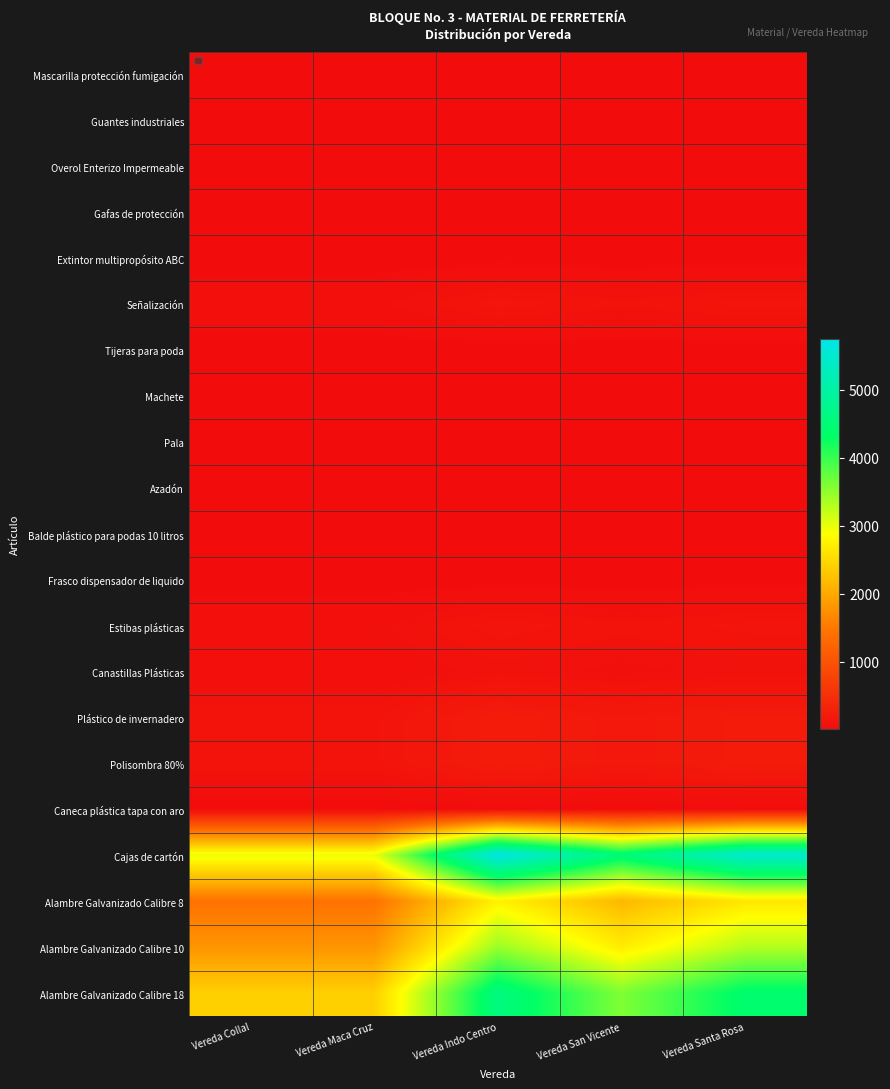

Rank the series by their maximum value, from highest to lowest.

Cajas de cartón, Alambre Galvanizado Calibre 18, Alambre Galvanizado Calibre 10, Alambre Galvanizado Calibre 8, Plástico de invernadero, Polisombra 80%, Señalización, Estibas plásticas, Canastillas Plásticas, Mascarilla protección fumigación, Guantes industriales, Overol Enterizo Impermeable, Gafas de protección, Extintor multipropósito ABC, Tijeras para poda, Machete, Pala, Azadón, Balde plástico para podas 10 litros, Frasco dispensador de liquido, Caneca plástica tapa con aro